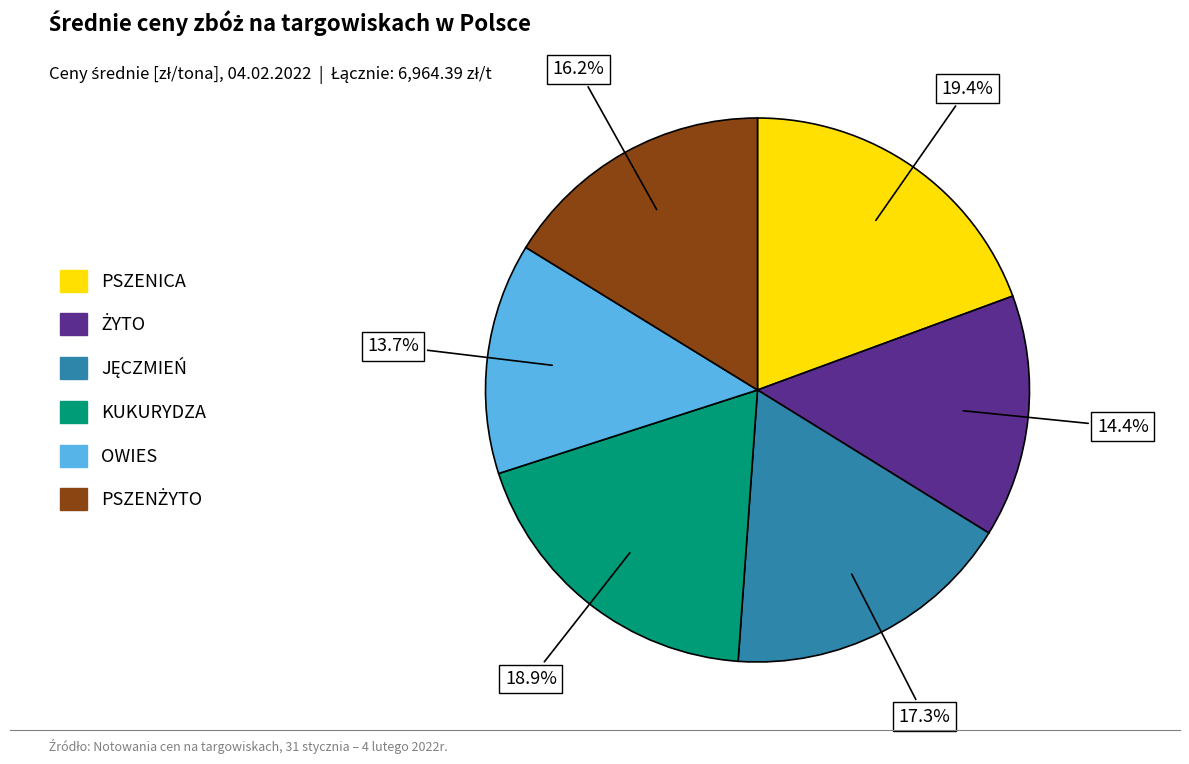

Which slice is the smallest?

OWIES